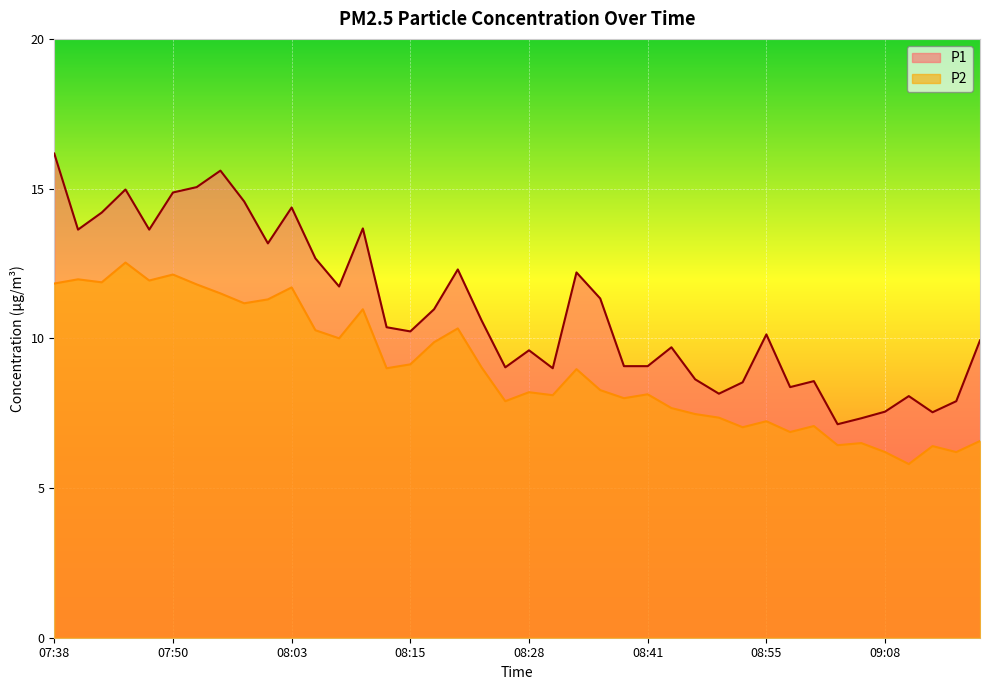

True or false: P2 and P1 cross at least once.

False